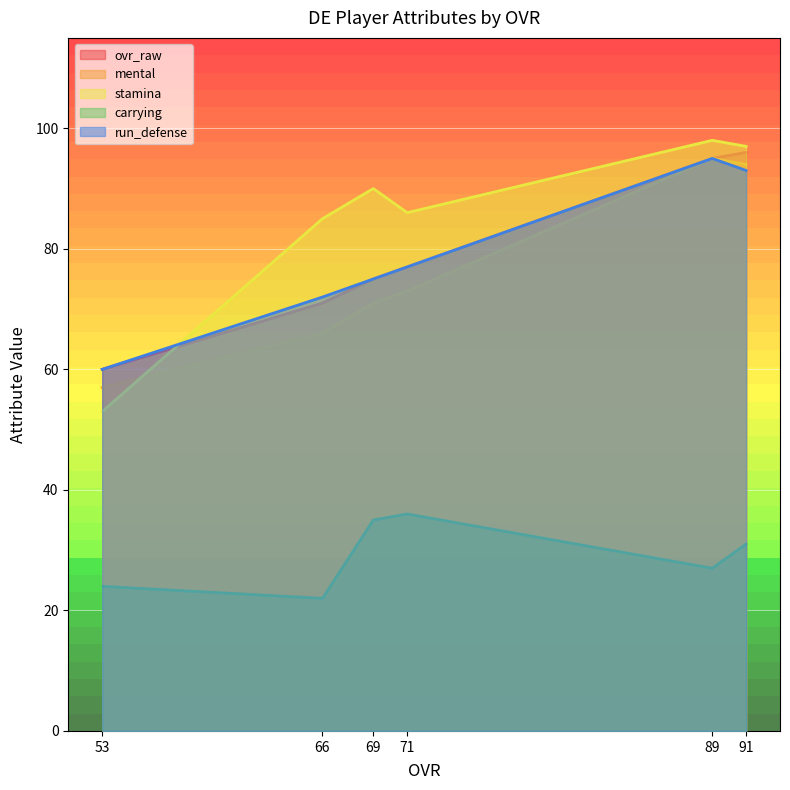

Which category has the highest value across all series?

89